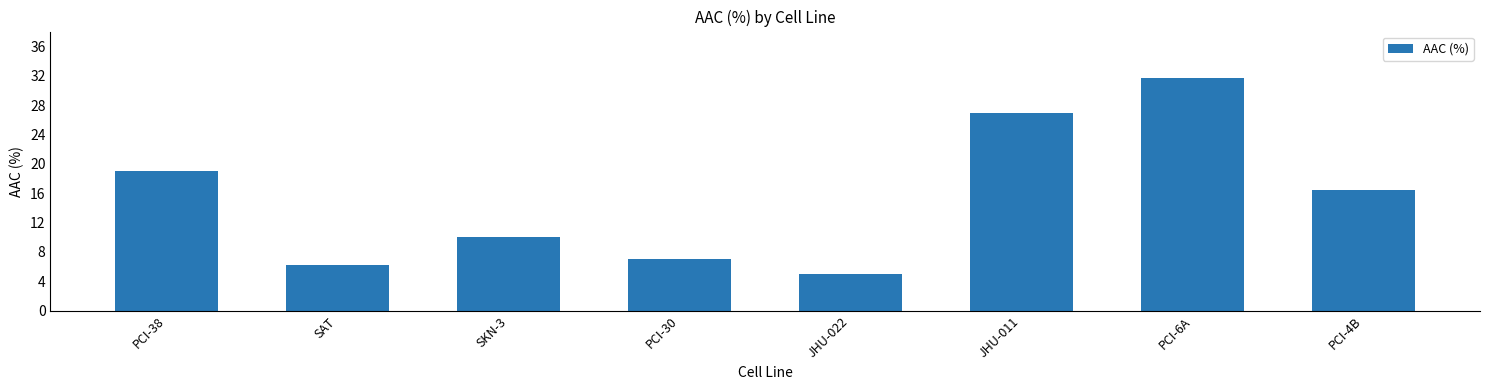

What is the difference between the values at JHU-011 and JHU-022?

21.9